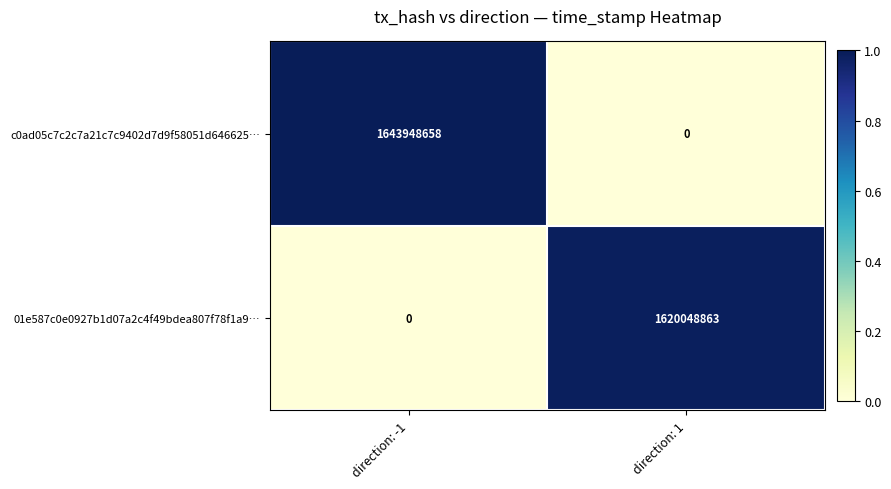

How many data points does each series have?

2